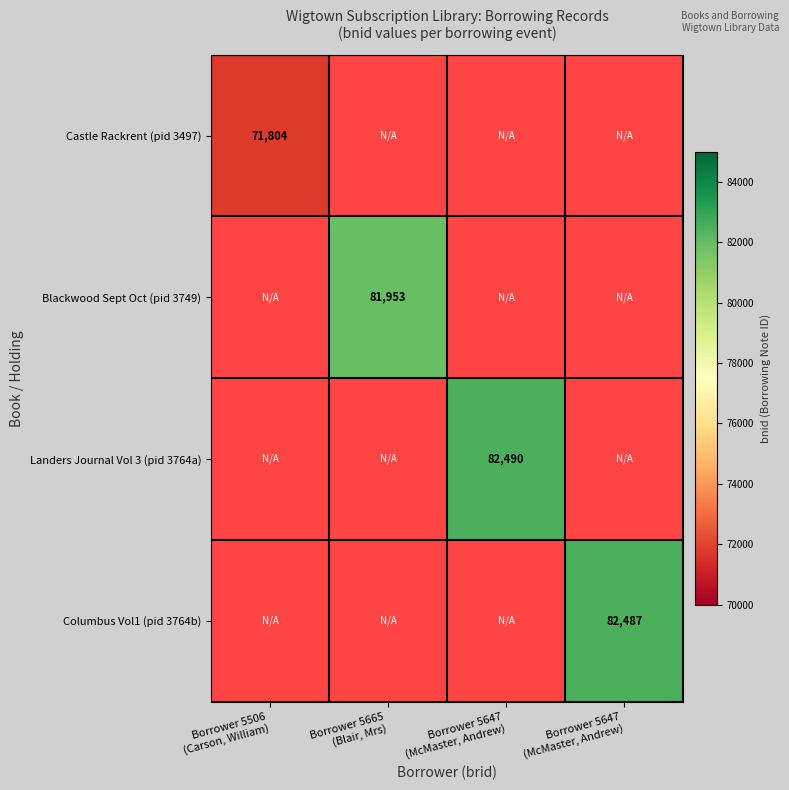

The value of Landers Journal Vol 3 (pid 3764a) at Borrower 5647 (McMaster, Andrew) is 42422.6. True or false?

False